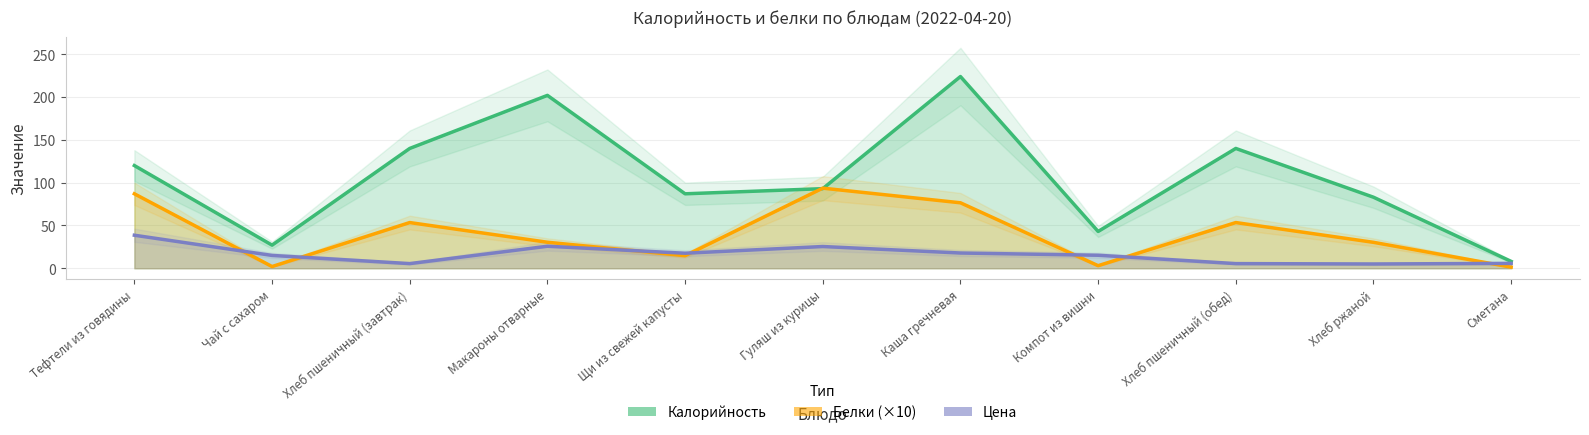

The value of Цена at Чай с сахаром is 15.0. True or false?

True